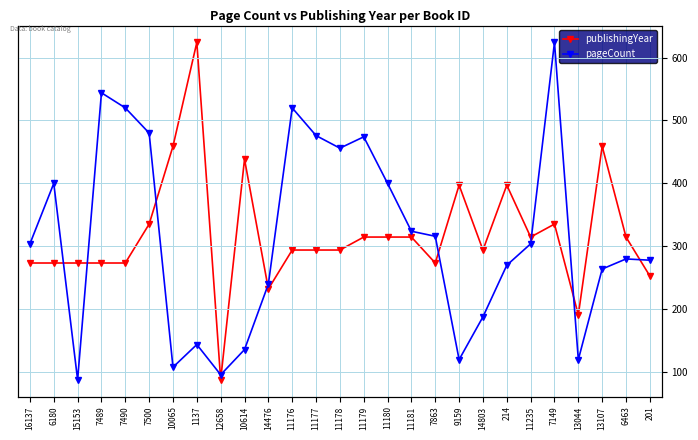

Reading left to right, transcribe all the data shown in this chart.

publishingYear: 1983	1983	1983	1983	1983	1986	1992	2000	1974	1991	1981	1984	1984	1984	1985	1985	1985	1983	1989	1984	1989	1985	1986	1979	1992	1985	1982
pageCount: 304	400	88	544	520	480	108	144	96	136	240	520	476	456	474	400	324	316	120	188	270	304	624	120	264	280	278